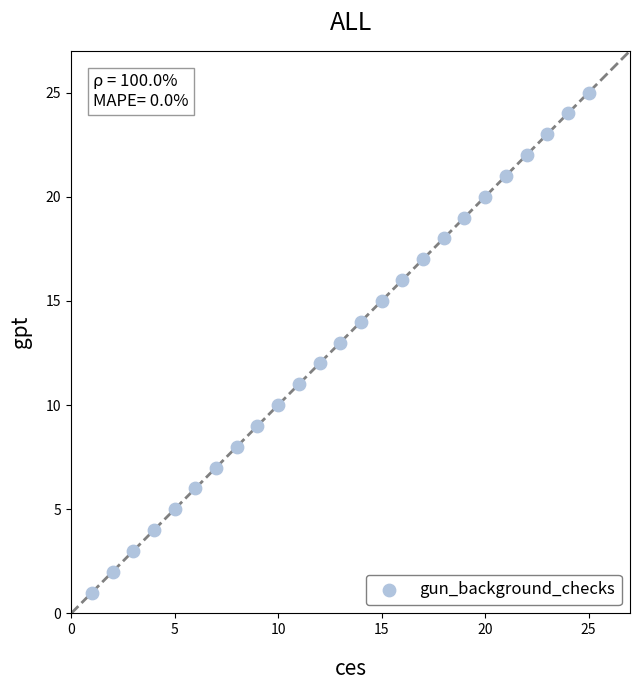

What is the range of X values (max minus min)?

24